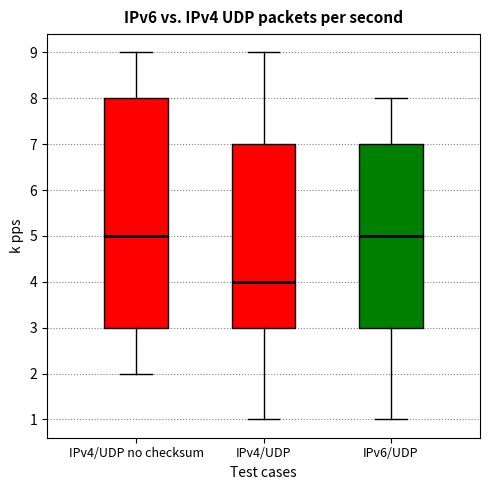

Which box has the lowest median line?

IPv4/UDP